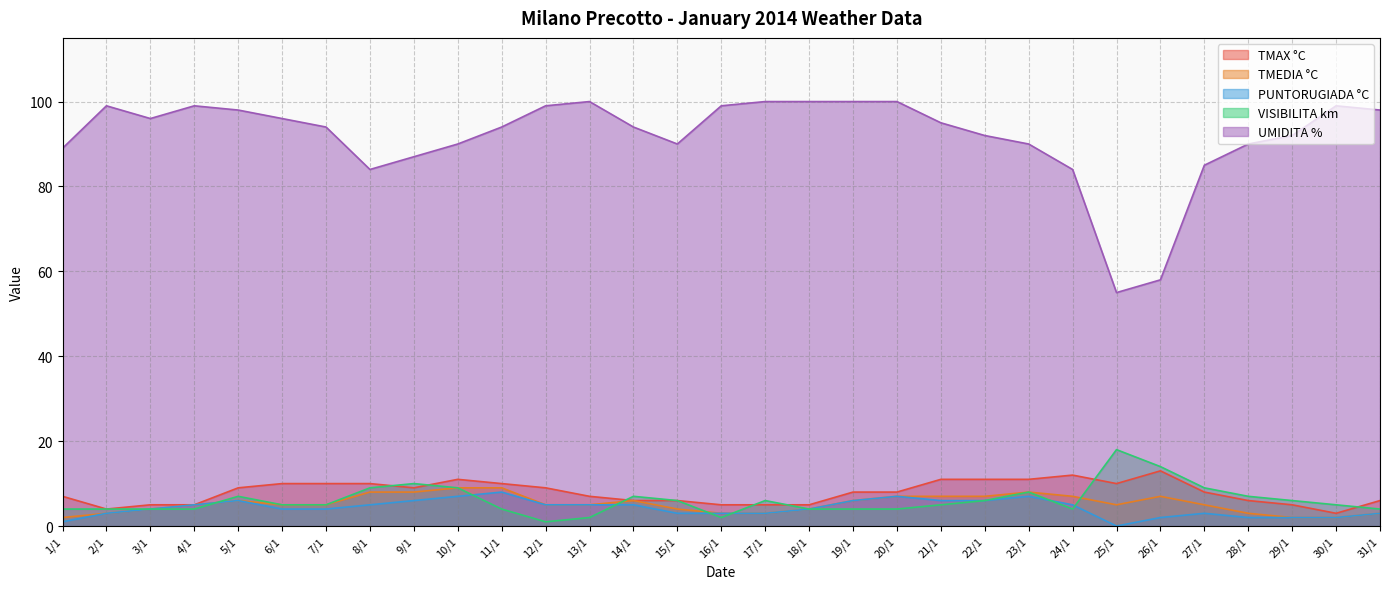

How many values in the TMEDIA °C series are below 5?

11